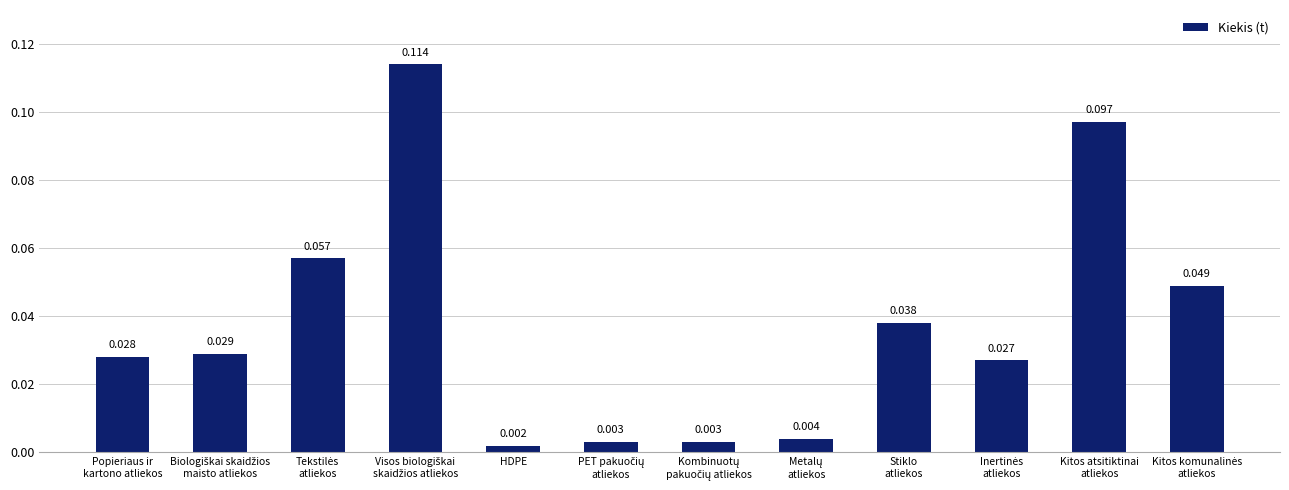

Which category has the lowest value across all series?

HDPE